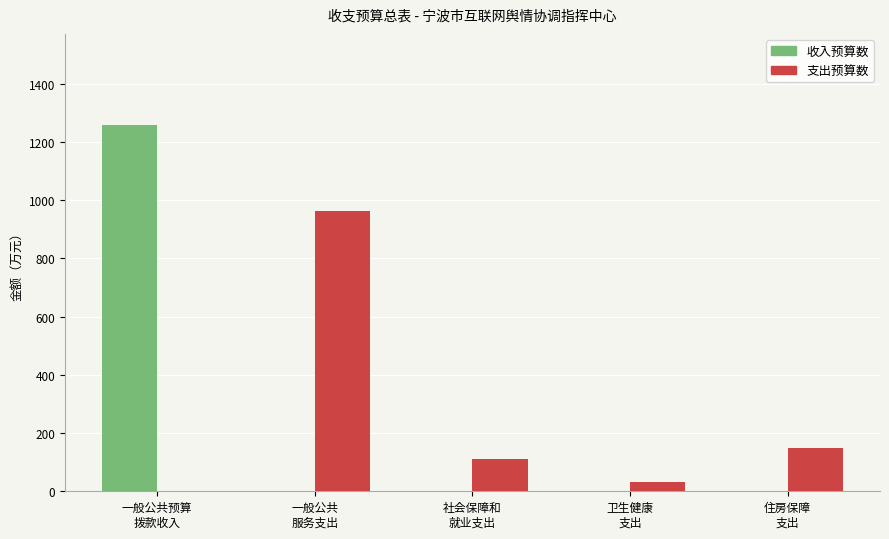

How many groups of bars are there?

5